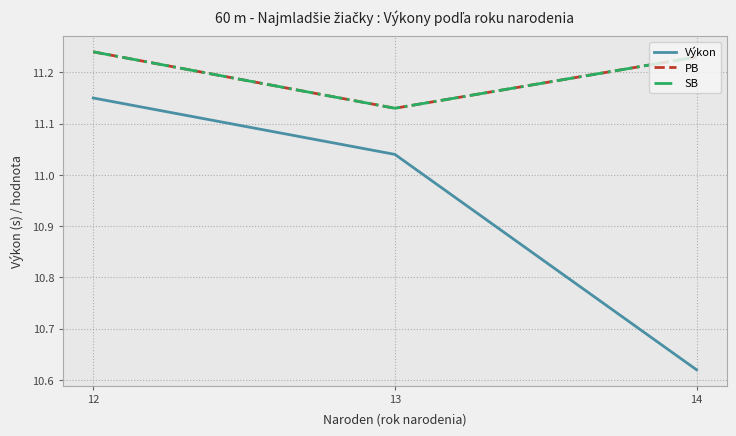

Which series changed the most between 12 and 13?

Výkon